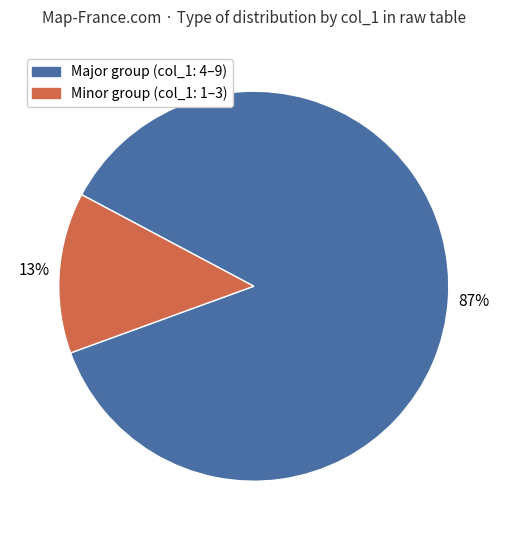

What is the majority slice?

Major group (col_1: 4–9)